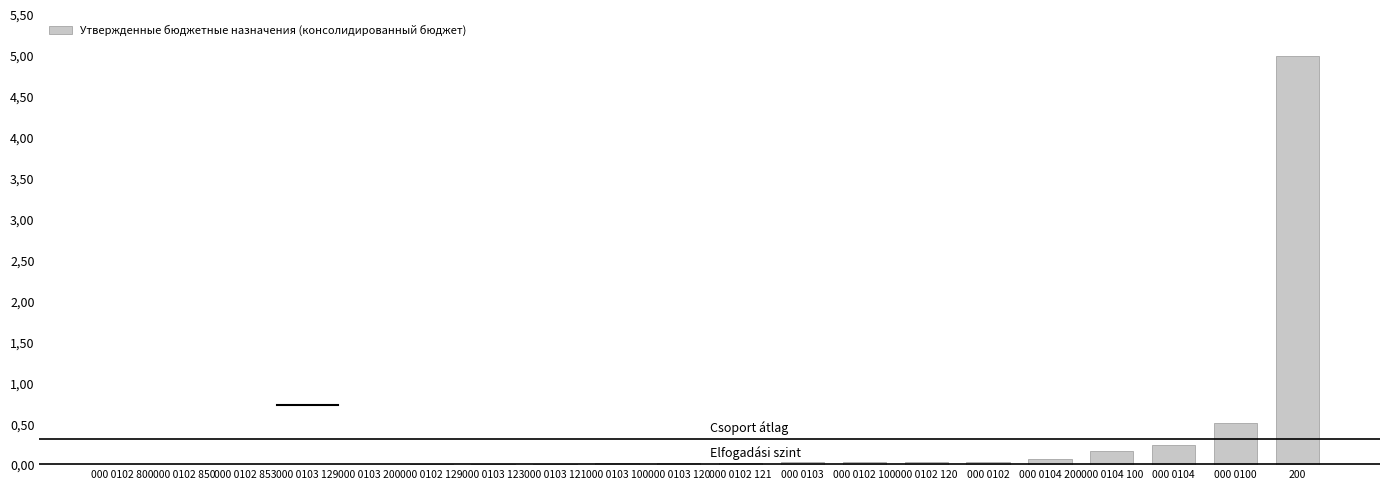

Are the bars horizontal?

No